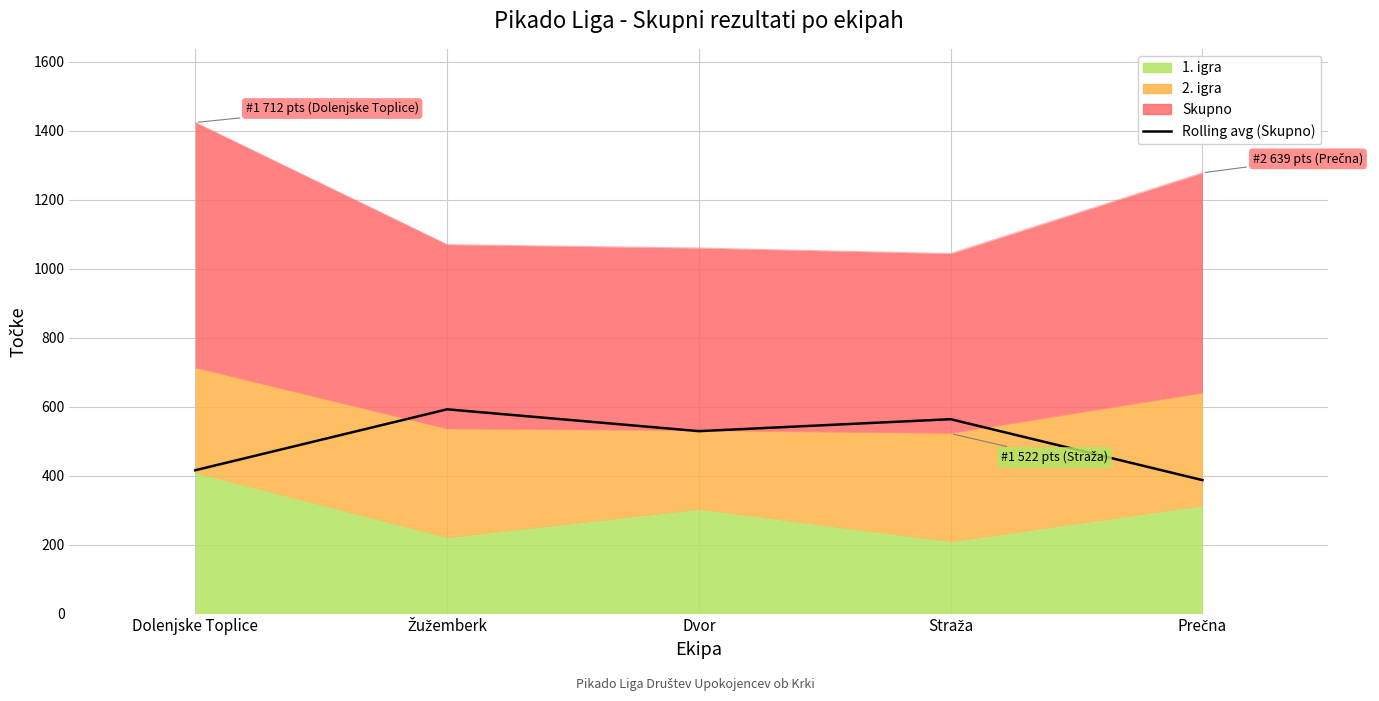

Approximately how many times larger is the value at Straža compared to Dvor?

1.1